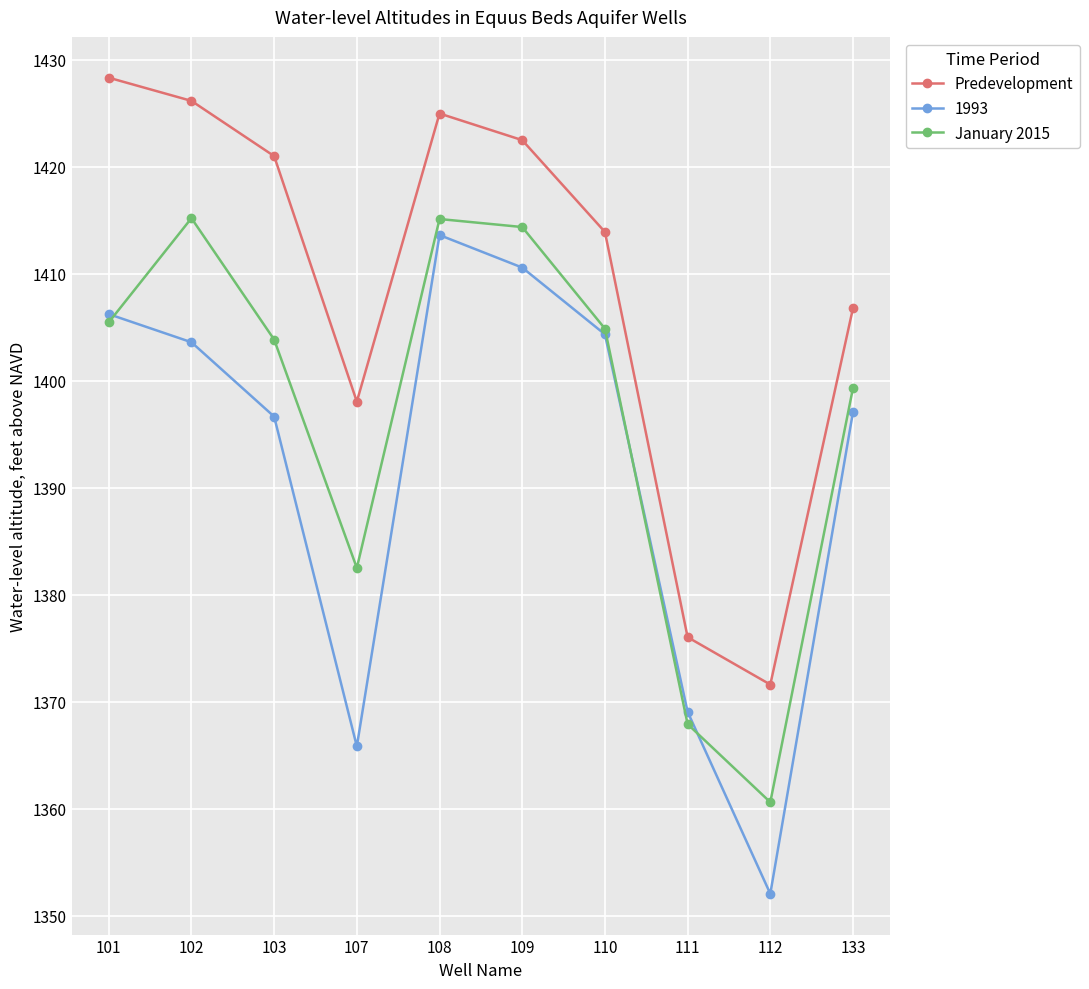

The Predevelopment series shows 2471.0 at 101. True or false?

False